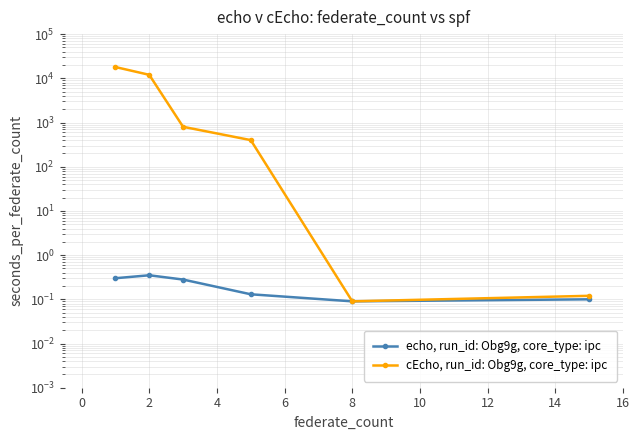

What is the average value of the echo, run_id: Obg9g, core_type: ipc series?

0.2